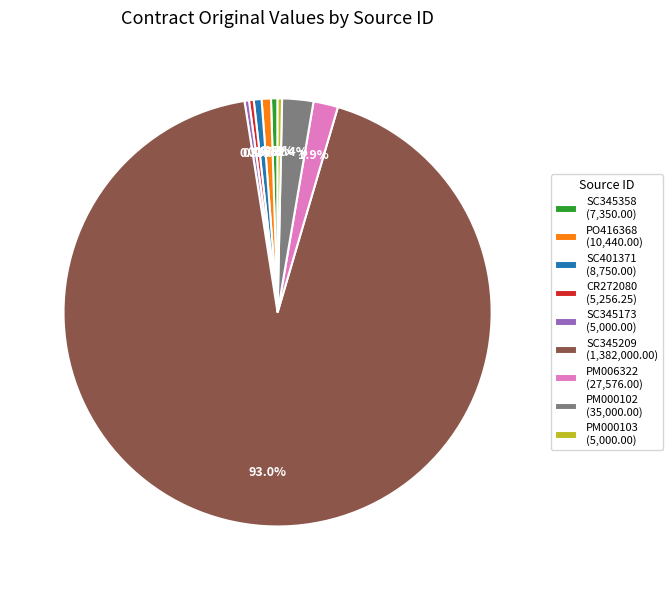

Does SC345209 (1,382,000.00) account for over 50% of the chart?

Yes